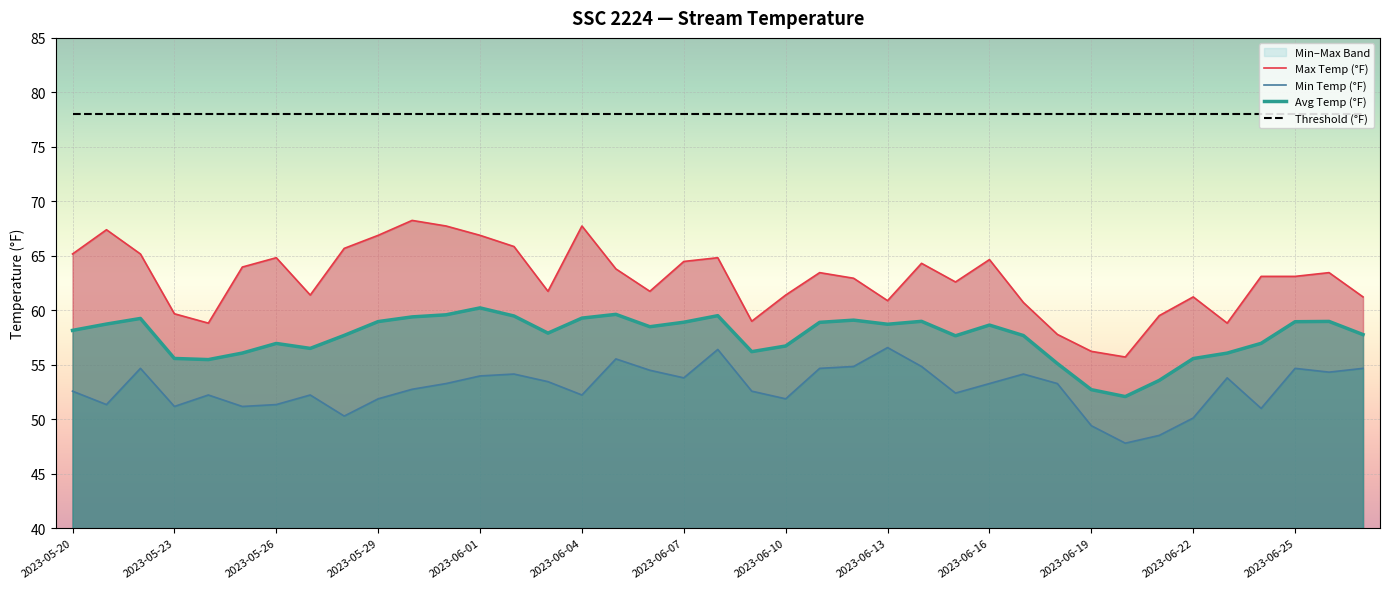

Reading left to right, what are all the values shown in this chart?

Max Temp (°F): 2023-05-20=65.2	2023-05-21=67.4	2023-05-22=65.2	2023-05-23=59.7	2023-05-24=58.8	2023-05-25=64.0	2023-05-26=64.8	2023-05-27=61.4	2023-05-28=65.7	2023-05-29=66.9	2023-05-30=68.2	2023-05-31=67.7	2023-06-01=66.9	2023-06-02=65.9	2023-06-03=61.7	2023-06-04=67.7	2023-06-05=63.8	2023-06-06=61.7	2023-06-07=64.5	2023-06-08=64.8	2023-06-09=59.0	2023-06-10=61.4	2023-06-11=63.5	2023-06-12=62.9	2023-06-13=60.9	2023-06-14=64.3	2023-06-15=62.6	2023-06-16=64.7	2023-06-17=60.7	2023-06-18=57.8	2023-06-19=56.2	2023-06-20=55.7	2023-06-21=59.5	2023-06-22=61.2	2023-06-23=58.8	2023-06-24=63.1	2023-06-25=63.1	2023-06-26=63.5	2023-06-27=61.2
Min Temp (°F): 2023-05-20=52.6	2023-05-21=51.3	2023-05-22=54.7	2023-05-23=51.2	2023-05-24=52.2	2023-05-25=51.2	2023-05-26=51.3	2023-05-27=52.2	2023-05-28=50.3	2023-05-29=51.9	2023-05-30=52.8	2023-05-31=53.3	2023-06-01=54.0	2023-06-02=54.1	2023-06-03=53.4	2023-06-04=52.2	2023-06-05=55.5	2023-06-06=54.5	2023-06-07=53.8	2023-06-08=56.4	2023-06-09=52.6	2023-06-10=51.9	2023-06-11=54.7	2023-06-12=54.8	2023-06-13=56.6	2023-06-14=54.8	2023-06-15=52.4	2023-06-16=53.3	2023-06-17=54.1	2023-06-18=53.3	2023-06-19=49.4	2023-06-20=47.8	2023-06-21=48.5	2023-06-22=50.1	2023-06-23=53.8	2023-06-24=51.0	2023-06-25=54.7	2023-06-26=54.3	2023-06-27=54.7
Avg Temp (°F): 2023-05-20=58.2	2023-05-21=58.7	2023-05-22=59.2	2023-05-23=55.6	2023-05-24=55.5	2023-05-25=56.1	2023-05-26=57.0	2023-05-27=56.5	2023-05-28=57.7	2023-05-29=59.0	2023-05-30=59.4	2023-05-31=59.6	2023-06-01=60.2	2023-06-02=59.5	2023-06-03=57.9	2023-06-04=59.3	2023-06-05=59.6	2023-06-06=58.5	2023-06-07=58.9	2023-06-08=59.5	2023-06-09=56.2	2023-06-10=56.7	2023-06-11=58.9	2023-06-12=59.1	2023-06-13=58.7	2023-06-14=59.0	2023-06-15=57.7	2023-06-16=58.6	2023-06-17=57.7	2023-06-18=55.1	2023-06-19=52.7	2023-06-20=52.1	2023-06-21=53.6	2023-06-22=55.6	2023-06-23=56.1	2023-06-24=57.0	2023-06-25=59.0	2023-06-26=59.0	2023-06-27=57.8